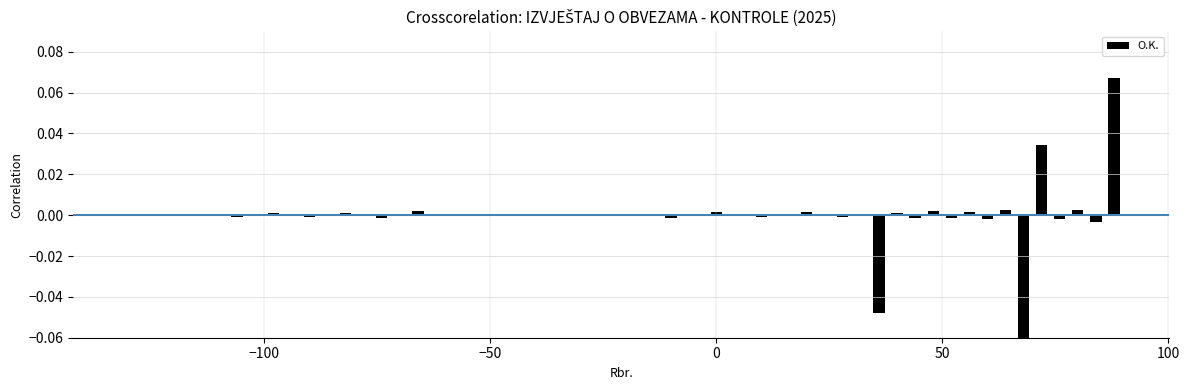

Is it true that the value at 22 is 0.0?

False